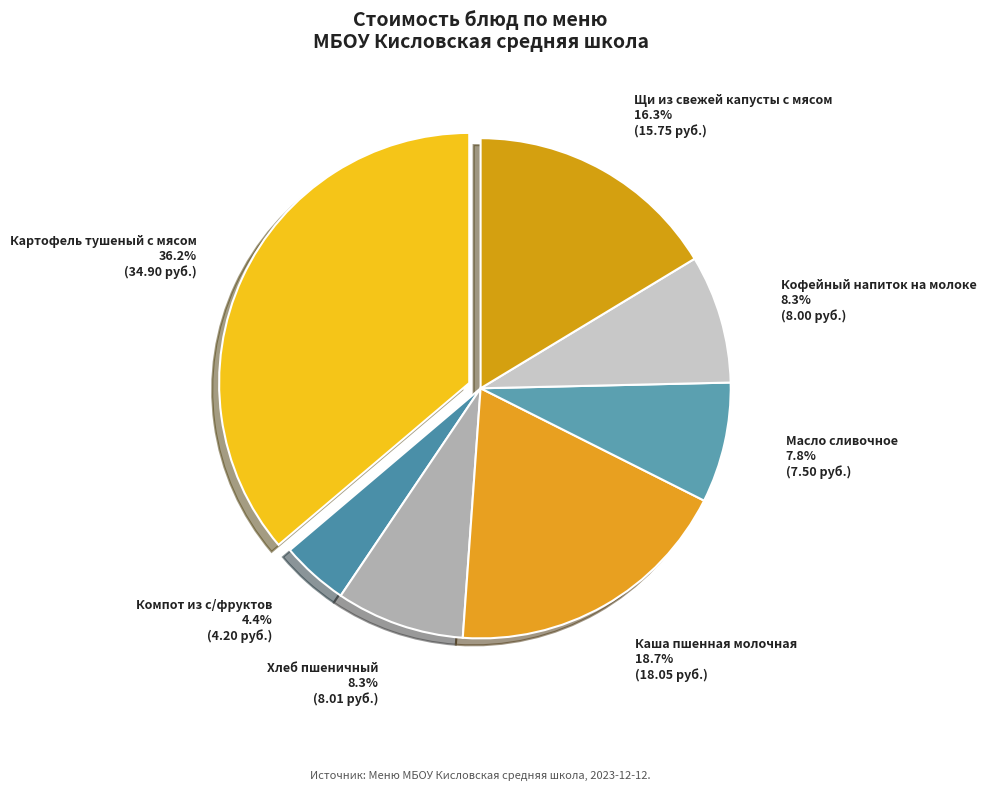

Does any single category account for the majority?

No